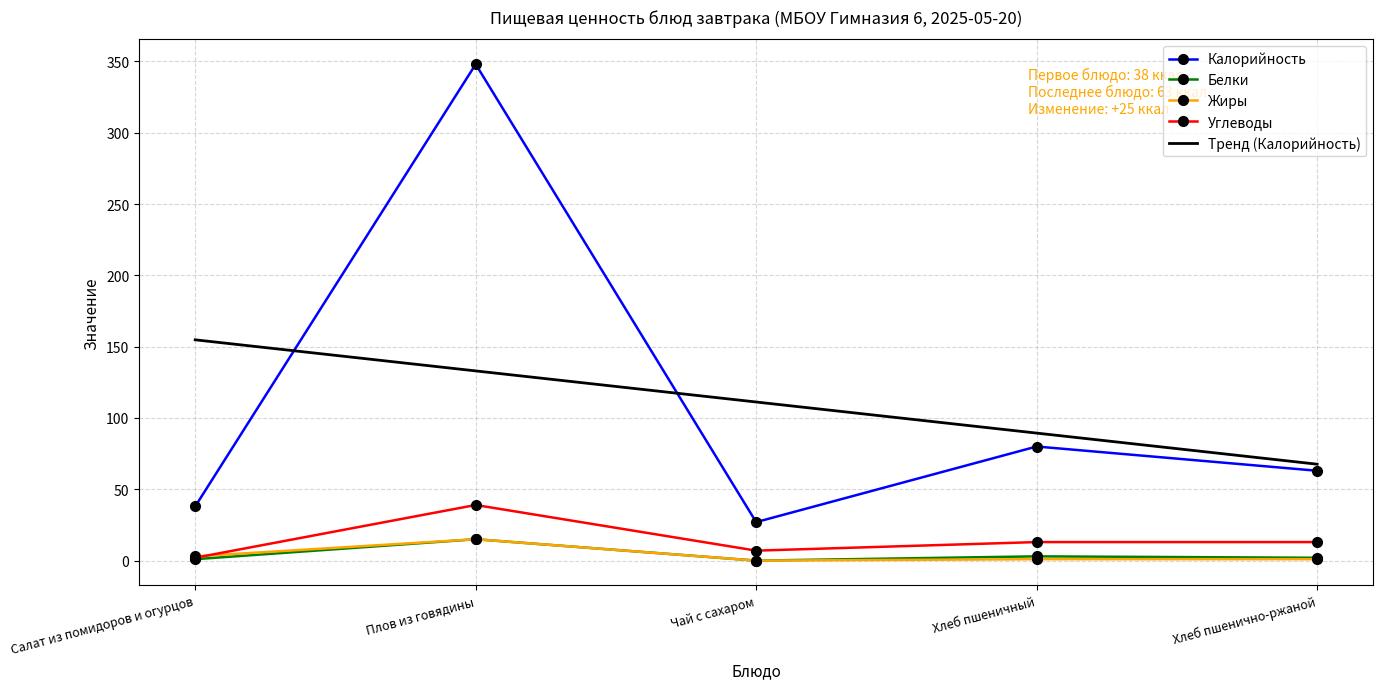

True or false: Жиры has a value of 3.0 at Салат из помидоров и огурцов.

True